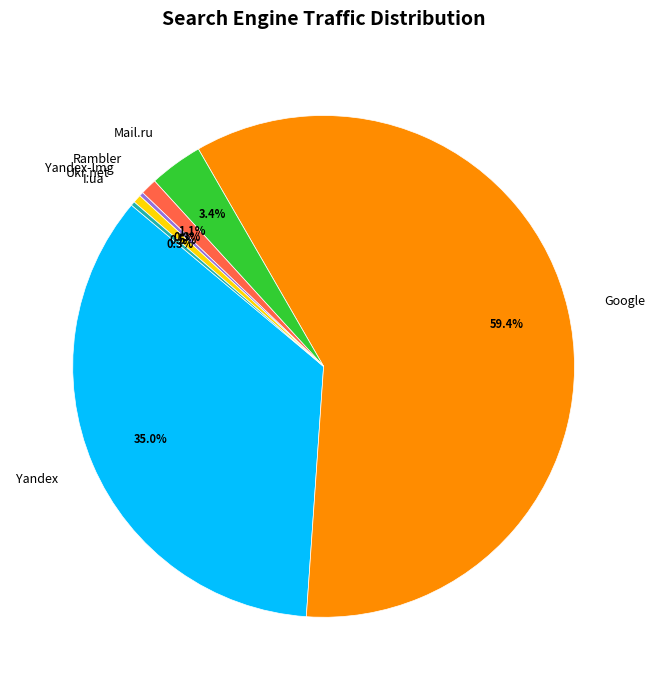

Is there a majority slice in this chart?

Yes